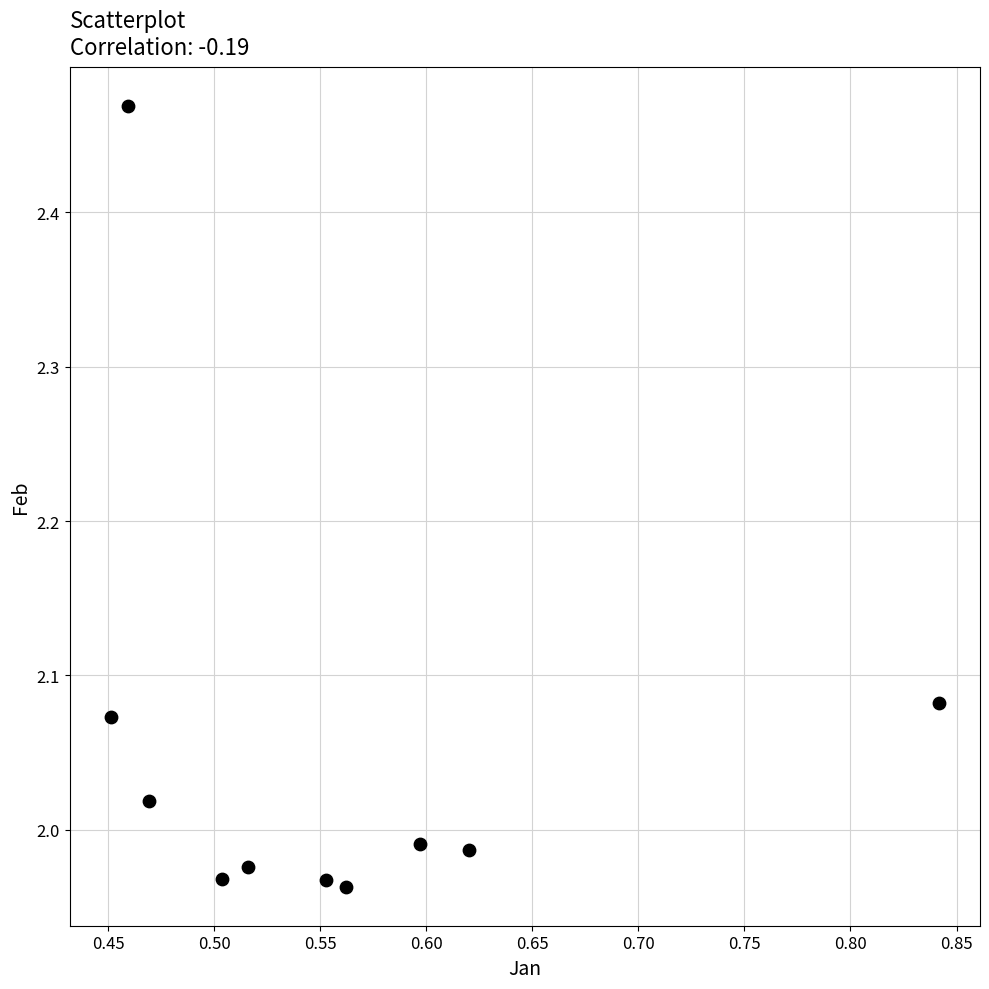

What is the average X value?

0.6